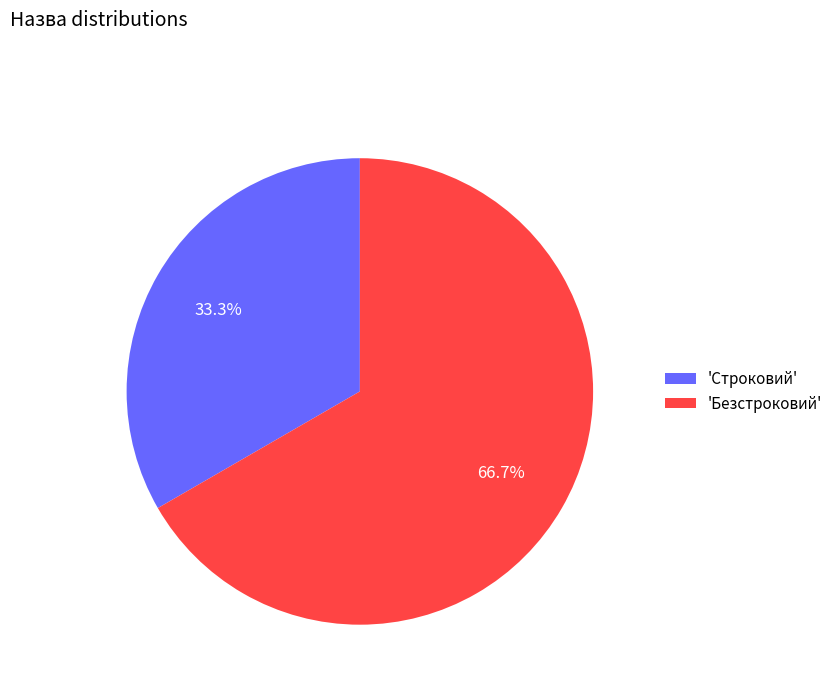

How many slices are in this pie chart?

2